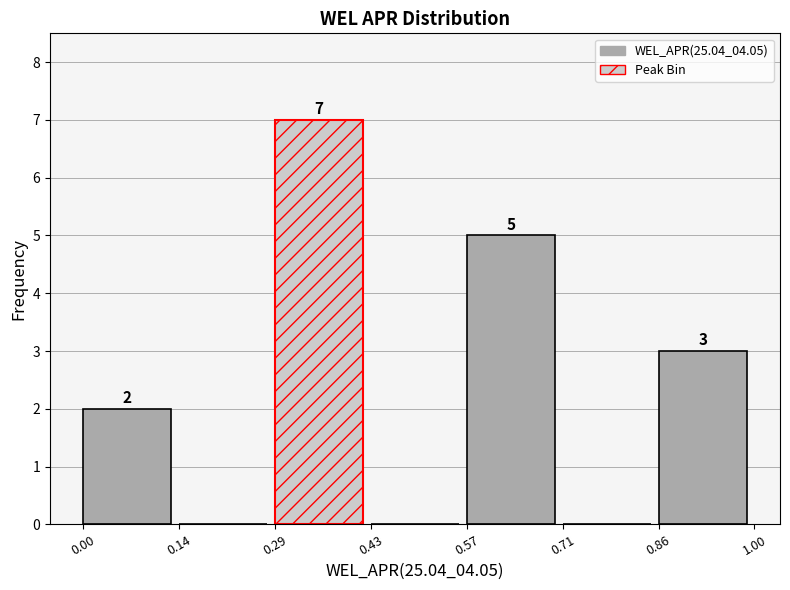

Over which range of the x-axis is the bar tallest?

0.29 to 0.43